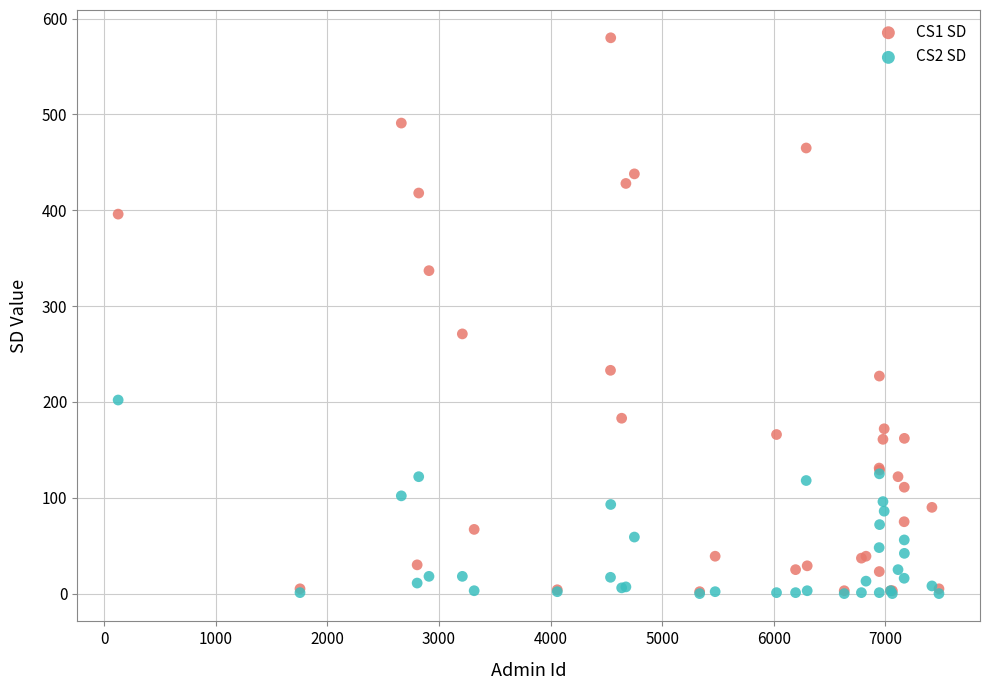

Across all series, what Y value is closest to 290?

271